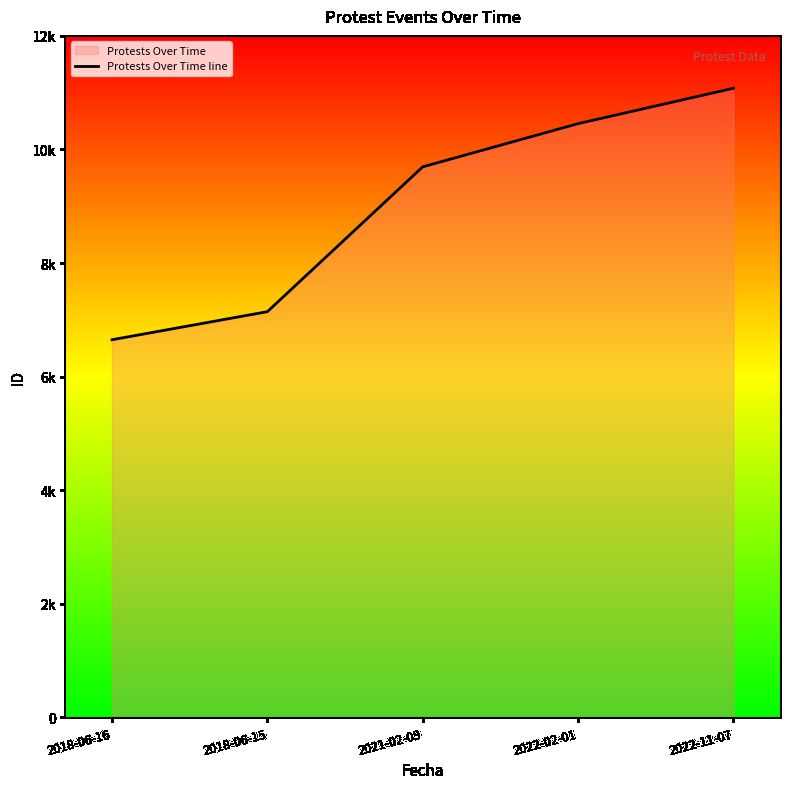

Reading right to left, extract all data points from this chart.

2022-11-07=11078	2022-02-01=10455	2021-02-09=9694	2018-06-15=7144	2018-06-16=6650